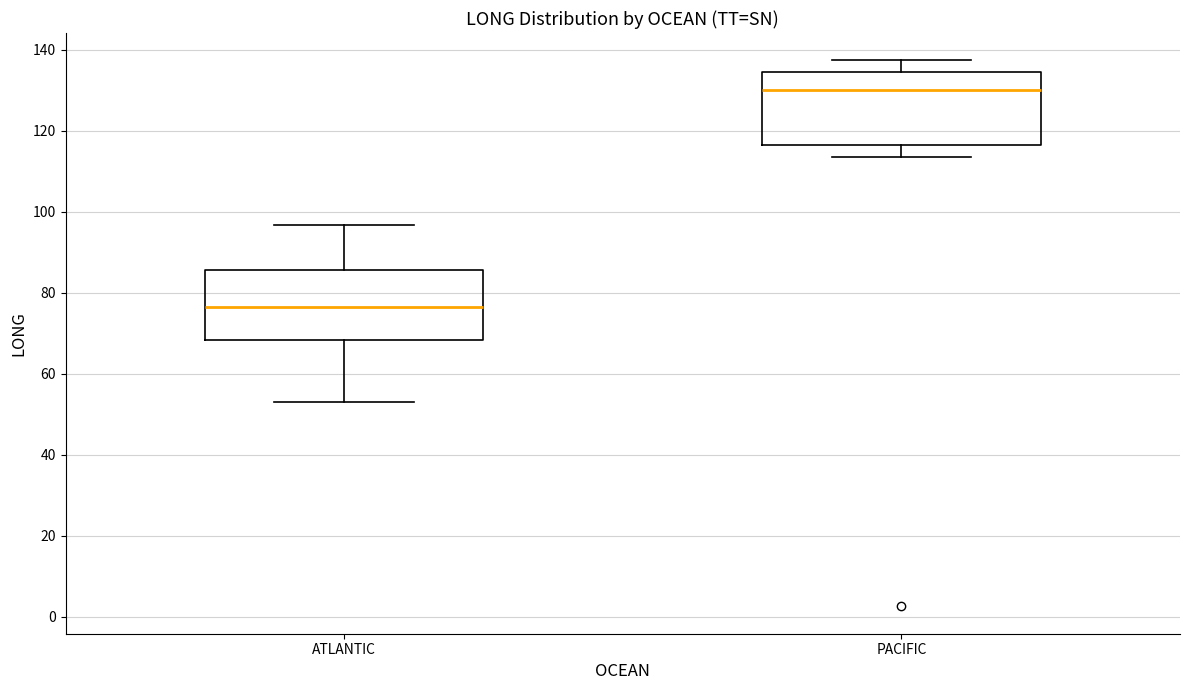

Which box has the lowest median line?

ATLANTIC